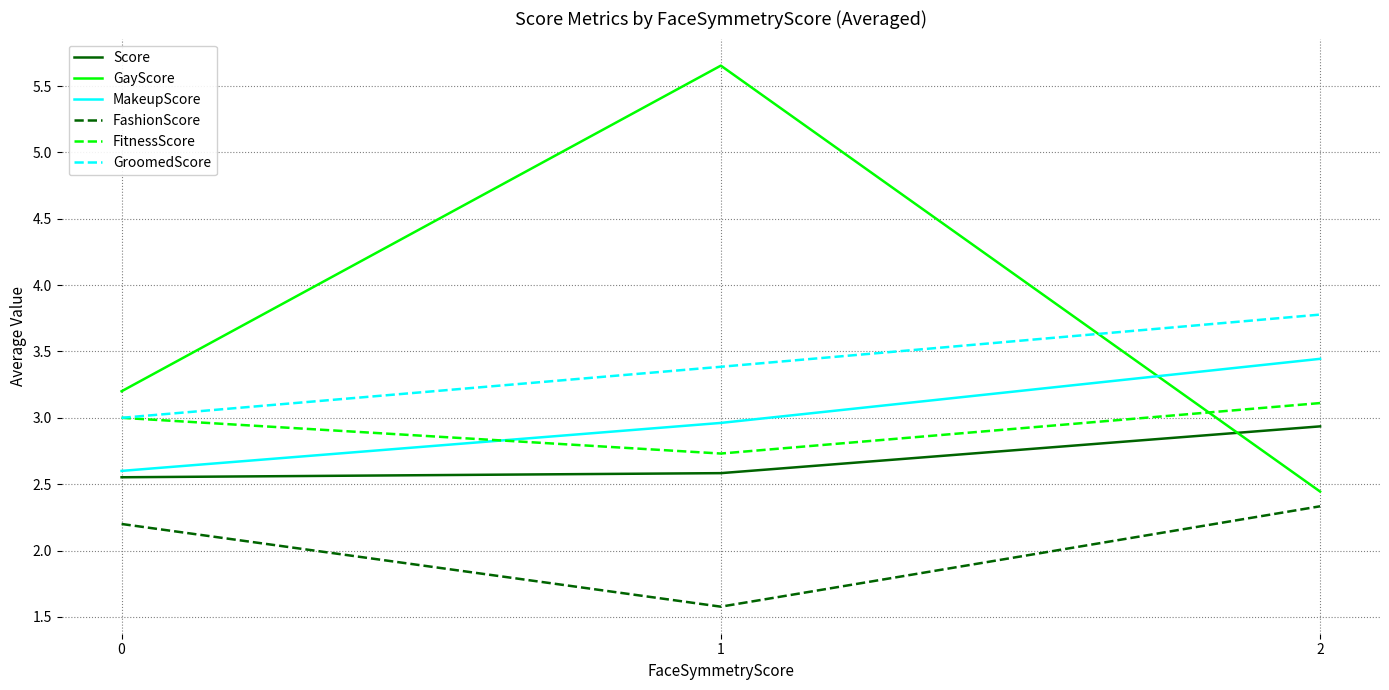

The FitnessScore series shows 4.6 at 2. True or false?

False